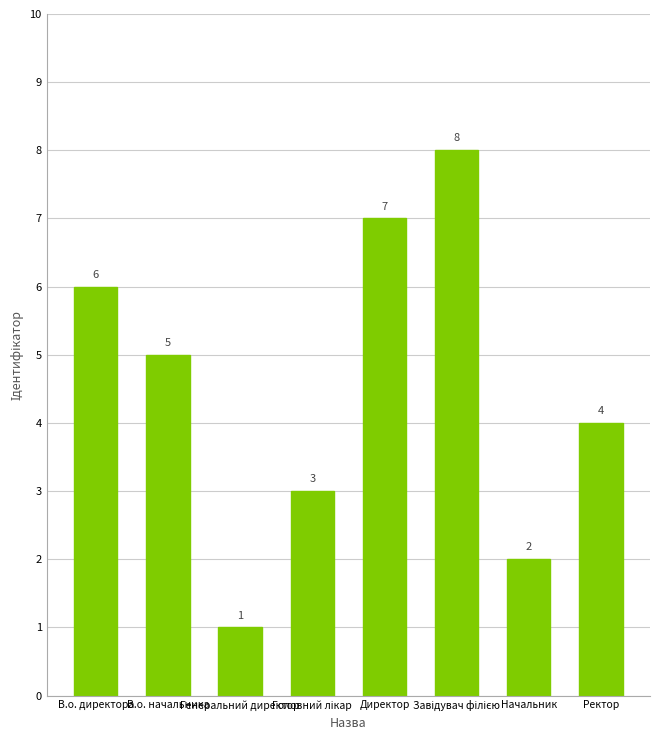

What is the greatest value displayed?

8